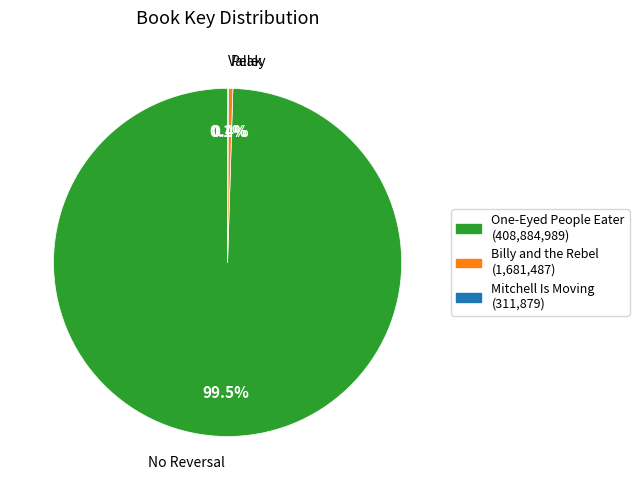

What is the largest slice in the pie chart?

One-Eyed People Eater